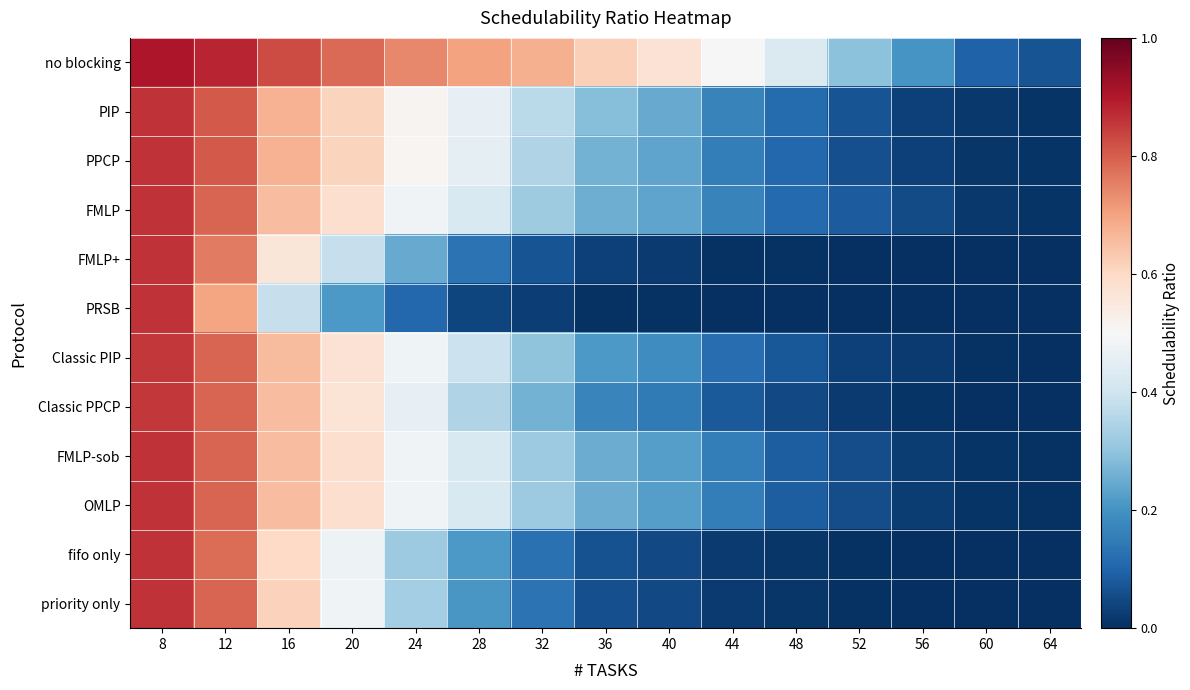

Reading left to right, extract all data points from this chart.

no blocking: 8=0.9	12=0.9	16=0.8	20=0.8	24=0.7	28=0.7	32=0.7	36=0.6	40=0.6	44=0.5	48=0.4	52=0.3	56=0.2	60=0.1	64=0.1
PIP: 8=0.9	12=0.8	16=0.7	20=0.6	24=0.5	28=0.5	32=0.4	36=0.3	40=0.2	44=0.2	48=0.1	52=0.1	56=0.0	60=0.0	64=0.0
PPCP: 8=0.9	12=0.8	16=0.7	20=0.6	24=0.5	28=0.4	32=0.4	36=0.3	40=0.2	44=0.2	48=0.1	52=0.1	56=0.0	60=0.0	64=0.0
FMLP: 8=0.9	12=0.8	16=0.7	20=0.6	24=0.5	28=0.4	32=0.3	36=0.3	40=0.2	44=0.2	48=0.1	52=0.1	56=0.1	60=0.0	64=0.0
FMLP+: 8=0.9	12=0.8	16=0.6	20=0.4	24=0.2	28=0.1	32=0.1	36=0.0	40=0.0	44=0.0	48=0.0	52=0.0	56=0.0	60=0.0	64=0.0
PRSB: 8=0.9	12=0.7	16=0.4	20=0.2	24=0.1	28=0.0	32=0.0	36=0.0	40=0.0	44=0.0	48=0.0	52=0.0	56=0.0	60=0.0	64=0.0
Classic PIP: 8=0.9	12=0.8	16=0.7	20=0.6	24=0.5	28=0.4	32=0.3	36=0.2	40=0.2	44=0.1	48=0.1	52=0.0	56=0.0	60=0.0	64=0.0
Classic PPCP: 8=0.9	12=0.8	16=0.7	20=0.6	24=0.5	28=0.4	32=0.3	36=0.2	40=0.1	44=0.1	48=0.0	52=0.0	56=0.0	60=0.0	64=0.0
FMLP-sob: 8=0.9	12=0.8	16=0.7	20=0.6	24=0.5	28=0.4	32=0.3	36=0.3	40=0.2	44=0.2	48=0.1	52=0.1	56=0.0	60=0.0	64=0.0
OMLP: 8=0.9	12=0.8	16=0.7	20=0.6	24=0.5	28=0.4	32=0.3	36=0.3	40=0.2	44=0.2	48=0.1	52=0.1	56=0.0	60=0.0	64=0.0
fifo only: 8=0.9	12=0.8	16=0.6	20=0.5	24=0.3	28=0.2	32=0.1	36=0.1	40=0.0	44=0.0	48=0.0	52=0.0	56=0.0	60=0.0	64=0.0
priority only: 8=0.9	12=0.8	16=0.6	20=0.5	24=0.3	28=0.2	32=0.1	36=0.1	40=0.0	44=0.0	48=0.0	52=0.0	56=0.0	60=0.0	64=0.0